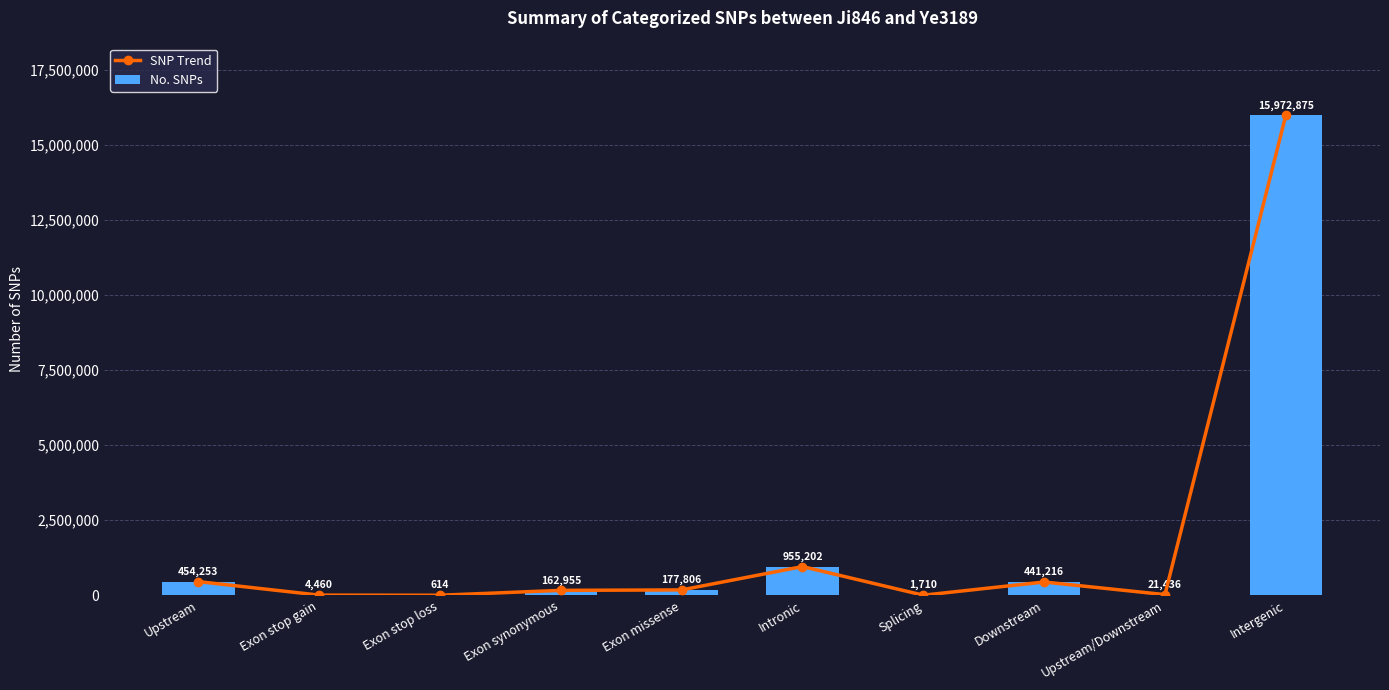

What is the total value across all series at Upstream?

908506